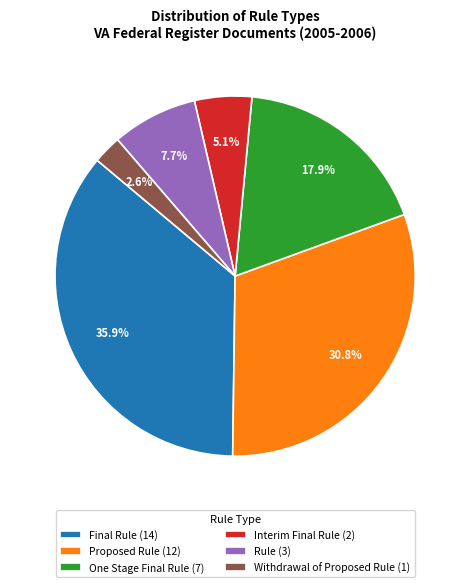

Between Rule and Proposed Rule, which is larger?

Proposed Rule